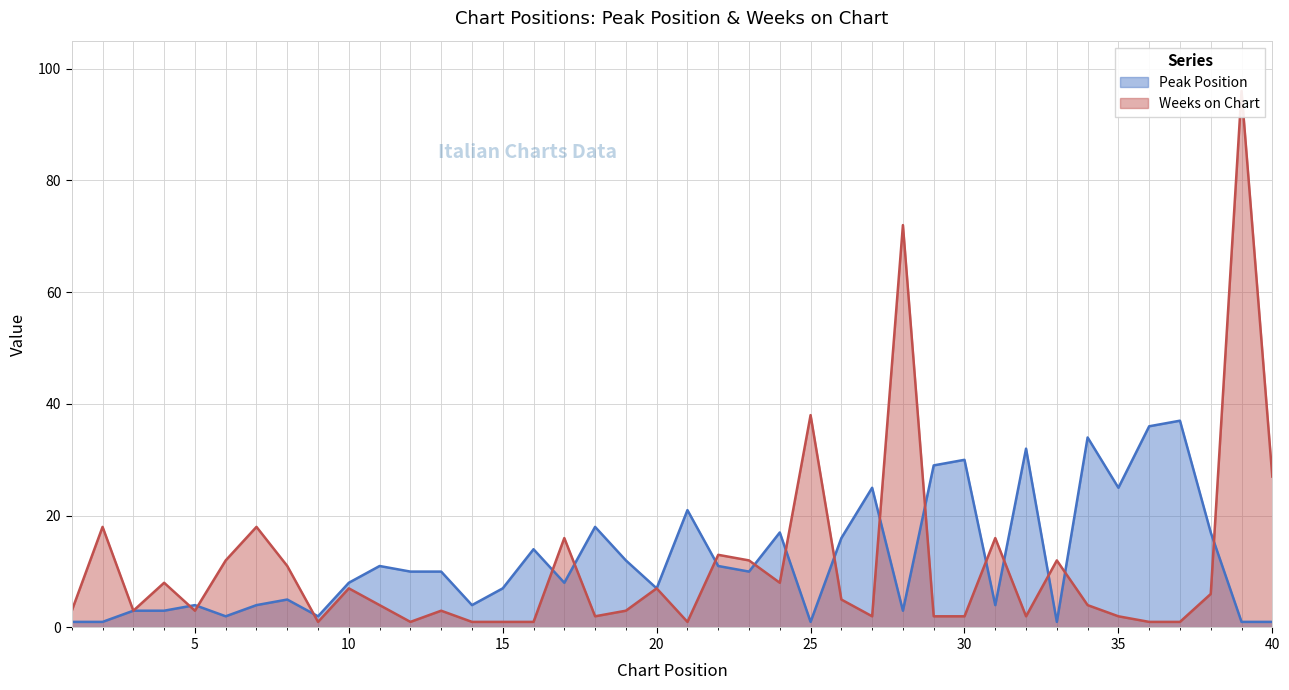

What is the total value across all series at 19?

15